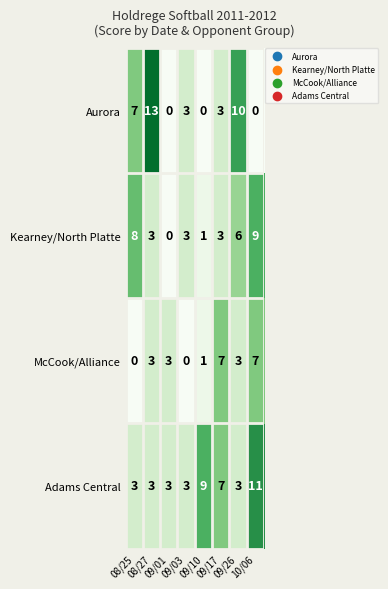

Between 08/25 and 09/17, which series saw the biggest shift?

McCook/Alliance